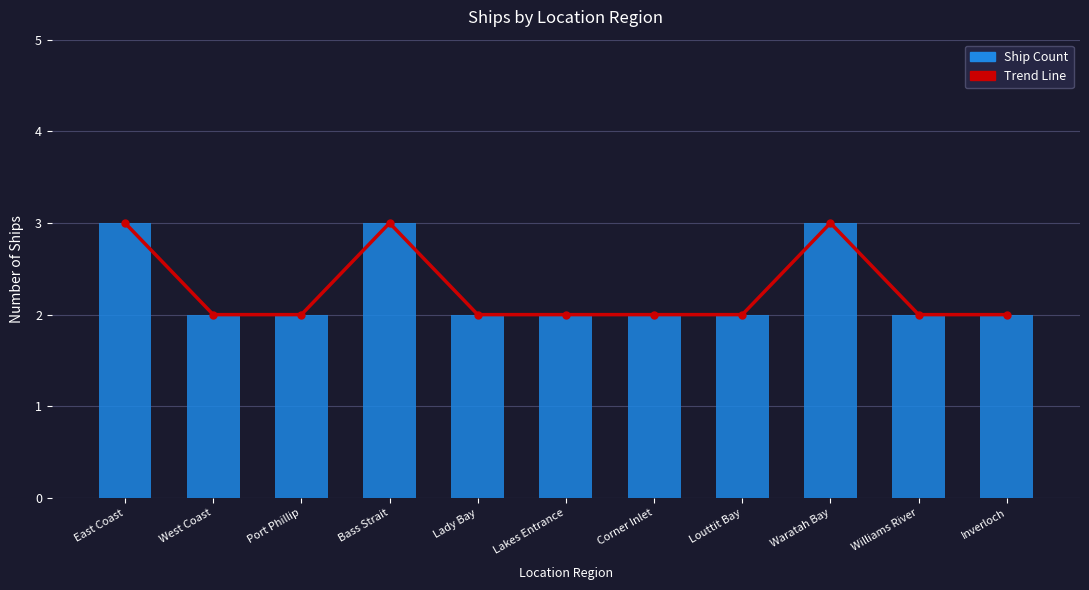

What is the maximum value for Trend Line?

3